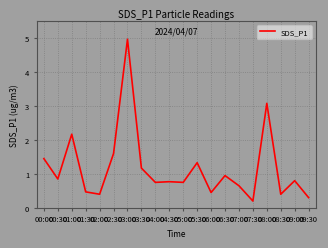

The value at 07:30 is 0.2. True or false?

True